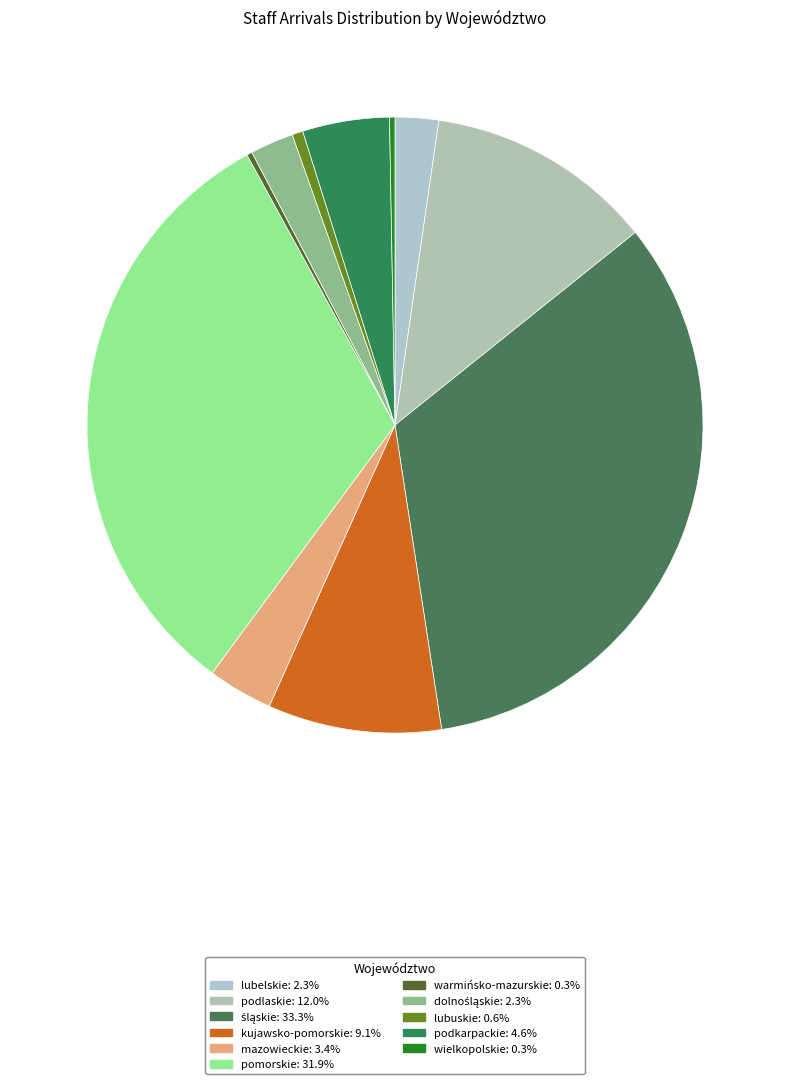

Is śląskie the majority of the pie?

No